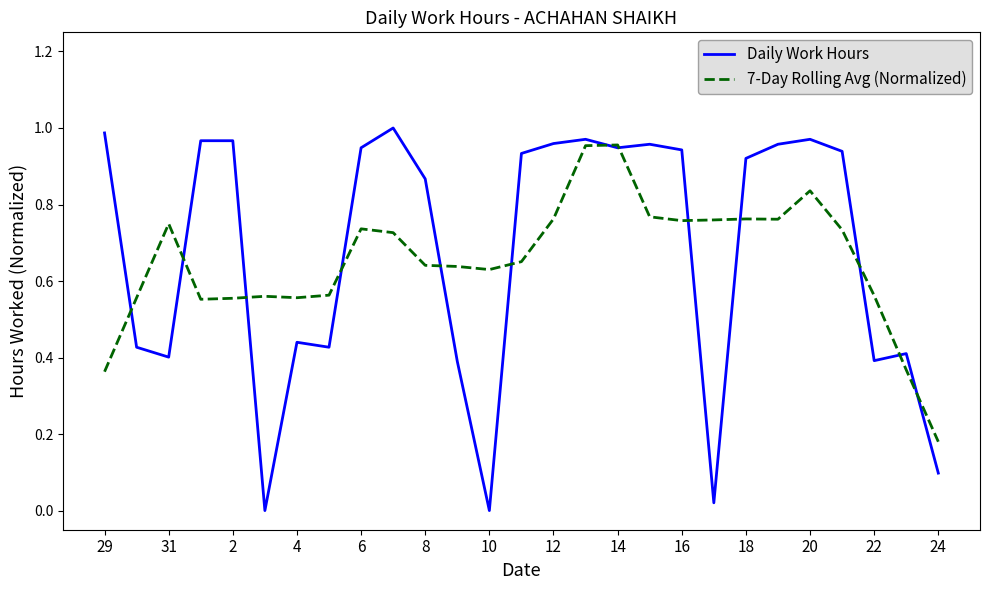

Which series has the largest total across all categories?

Daily Work Hours